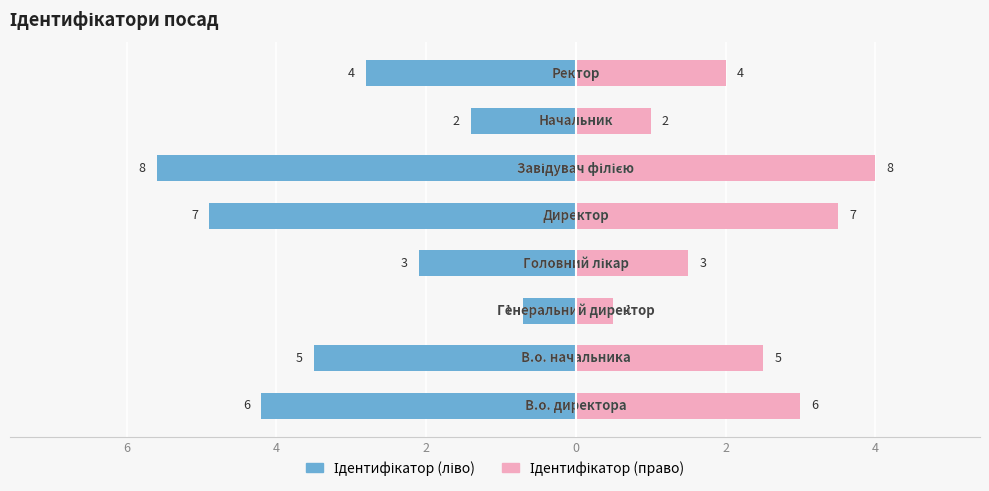

What is the smallest value displayed?

-5.6